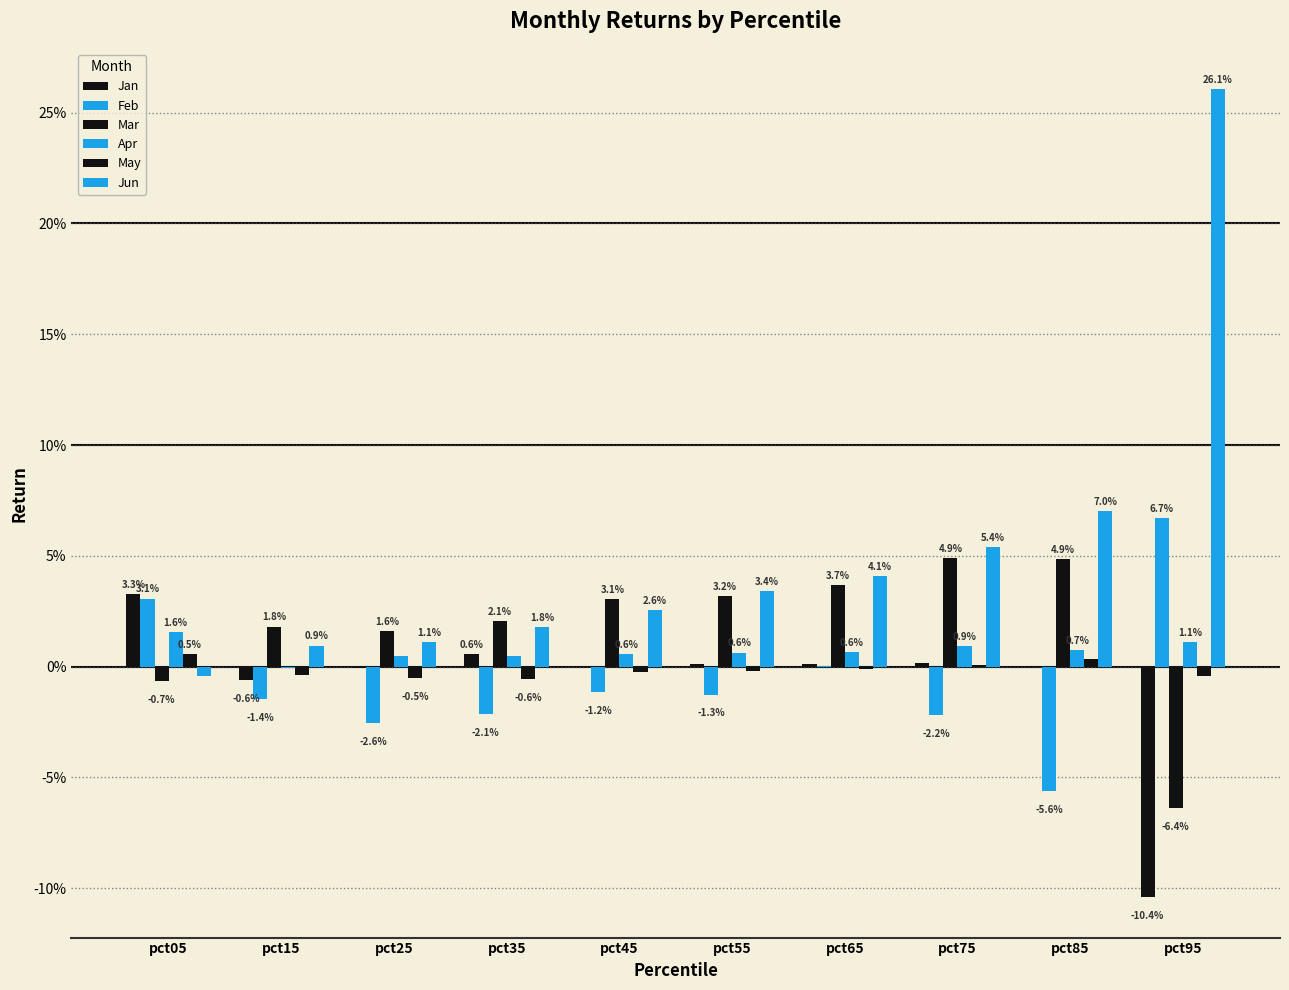

The value of May at pct15 is -0.0. True or false?

False